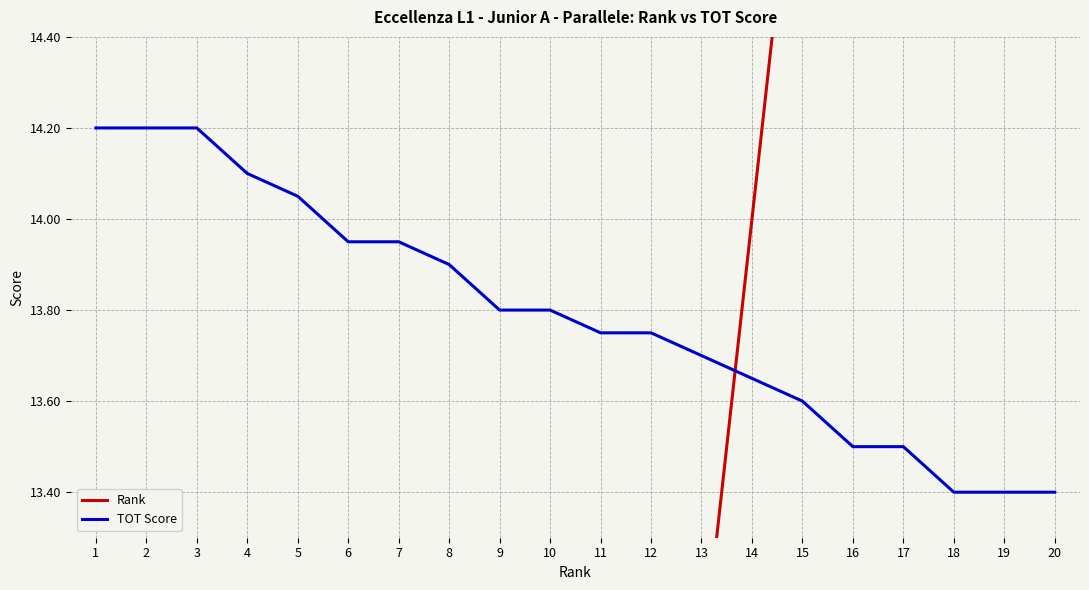

True or false: TOT Score and Rank cross at least once.

True